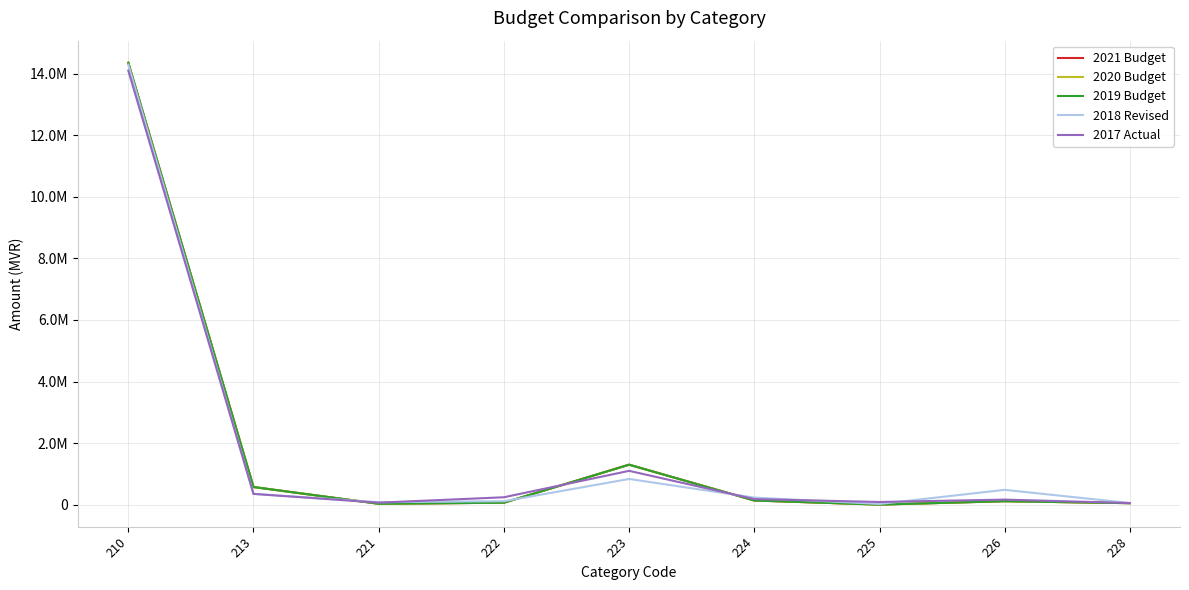

True or false: 2018 Revised has more than 2 interior local peaks.

False